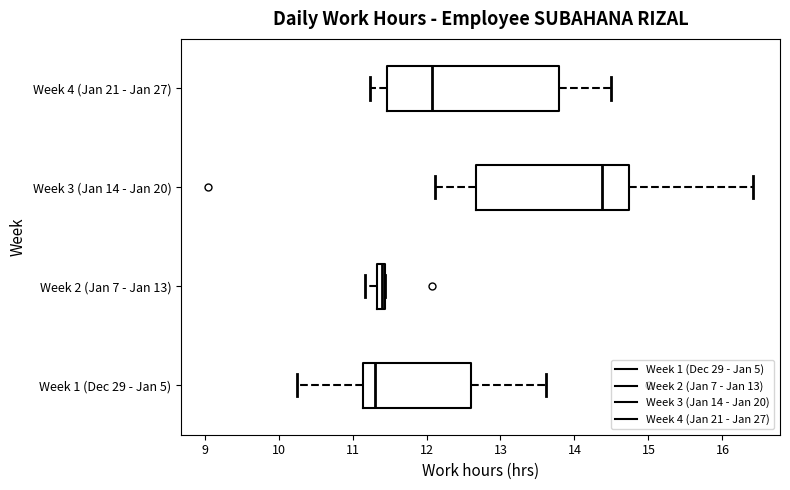

Which box has the furthest to the right median line?

Week 3 (Jan 14 - Jan 20)